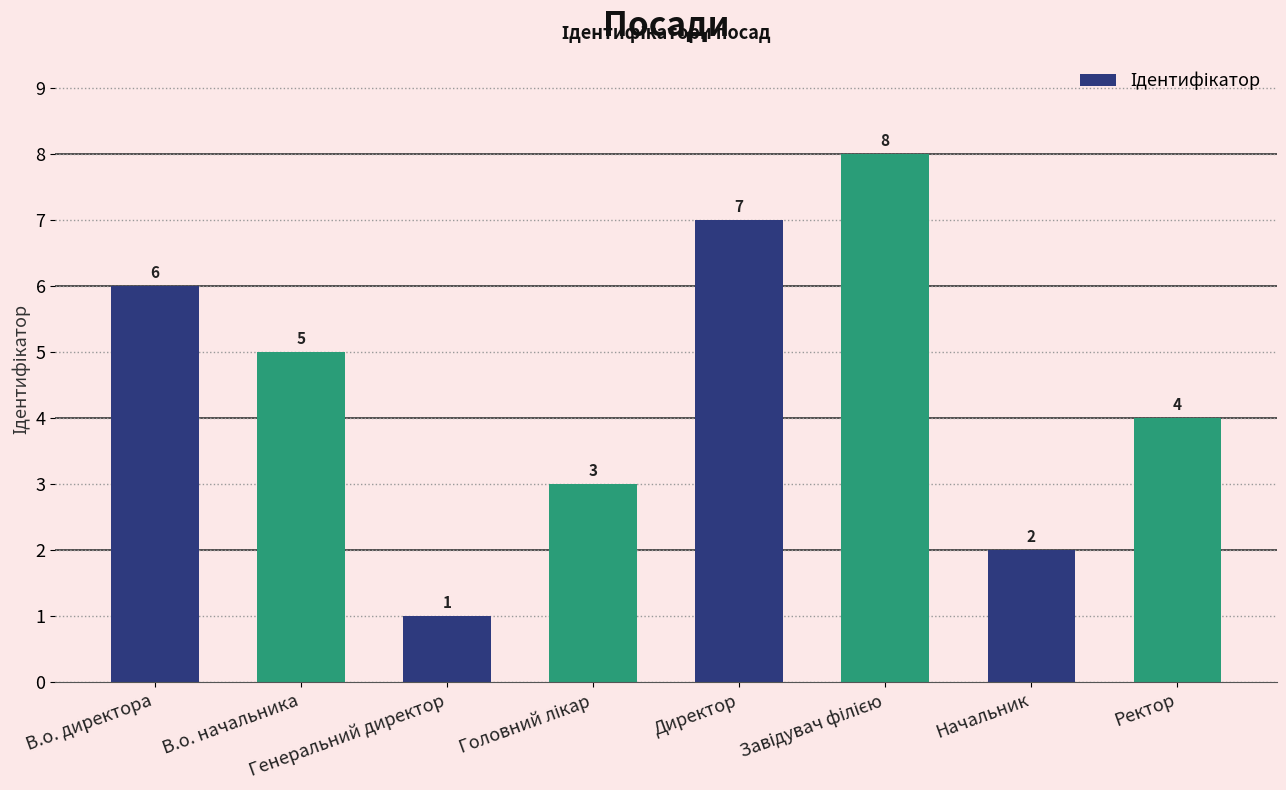

True or false: the data shows 8 at В.о. начальника.

False